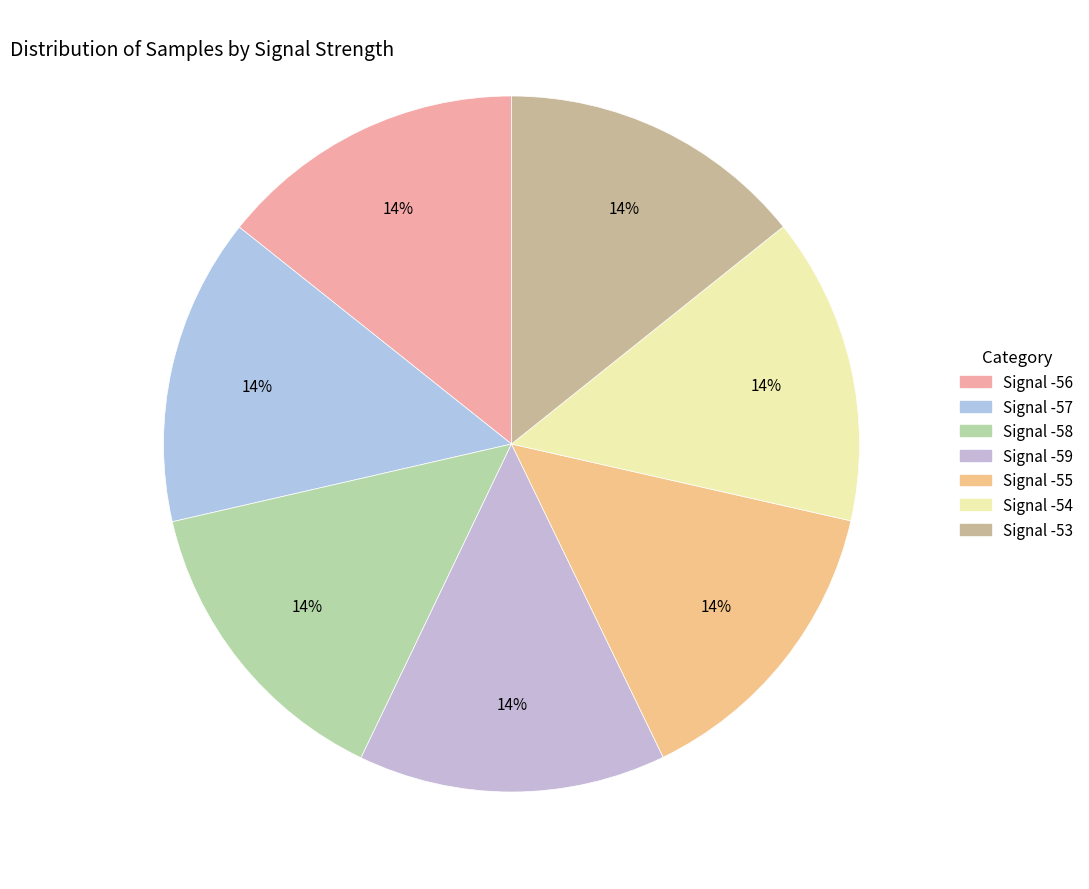

Approximately how many times larger is the value at Signal -54 compared to Signal -57?

1.0